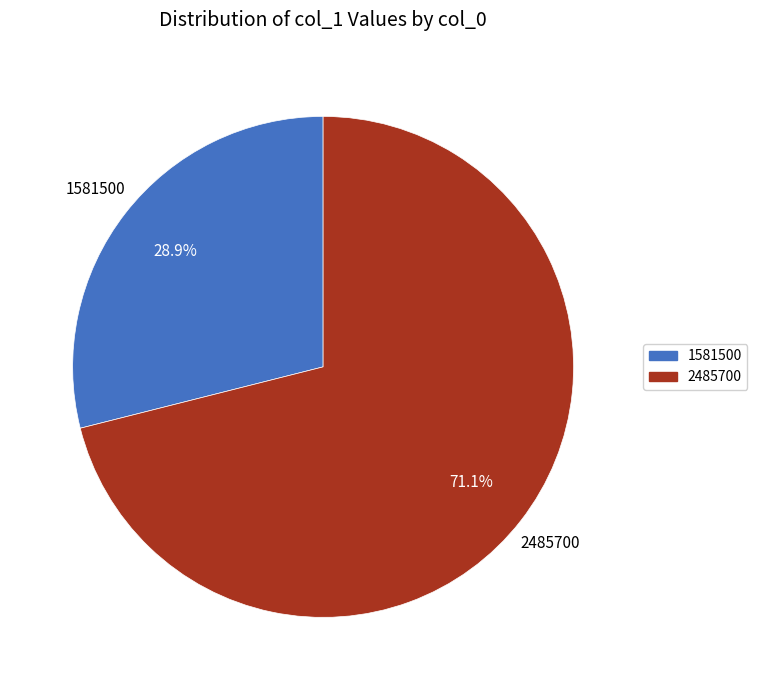

What is the ratio of the value at 2485700 to the value at 1581500?

2.5